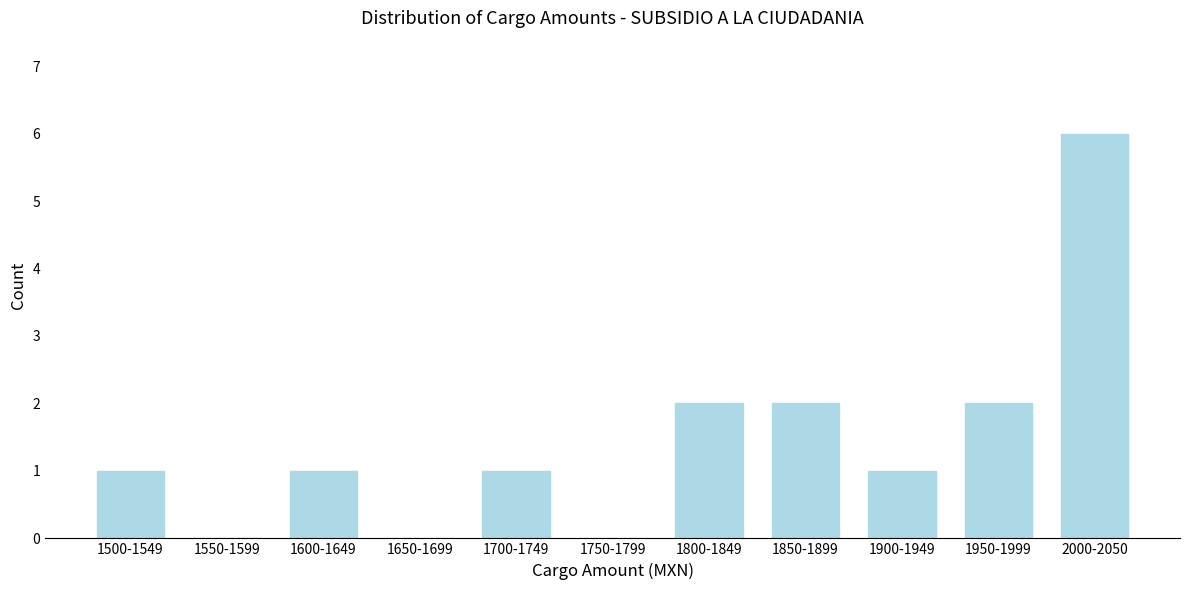

Reading left to right, transcribe all the data shown in this chart.

1500-1549=1	1550-1599=0	1600-1649=1	1650-1699=0	1700-1749=1	1750-1799=0	1800-1849=2	1850-1899=2	1900-1949=1	1950-1999=2	2000-2050=6